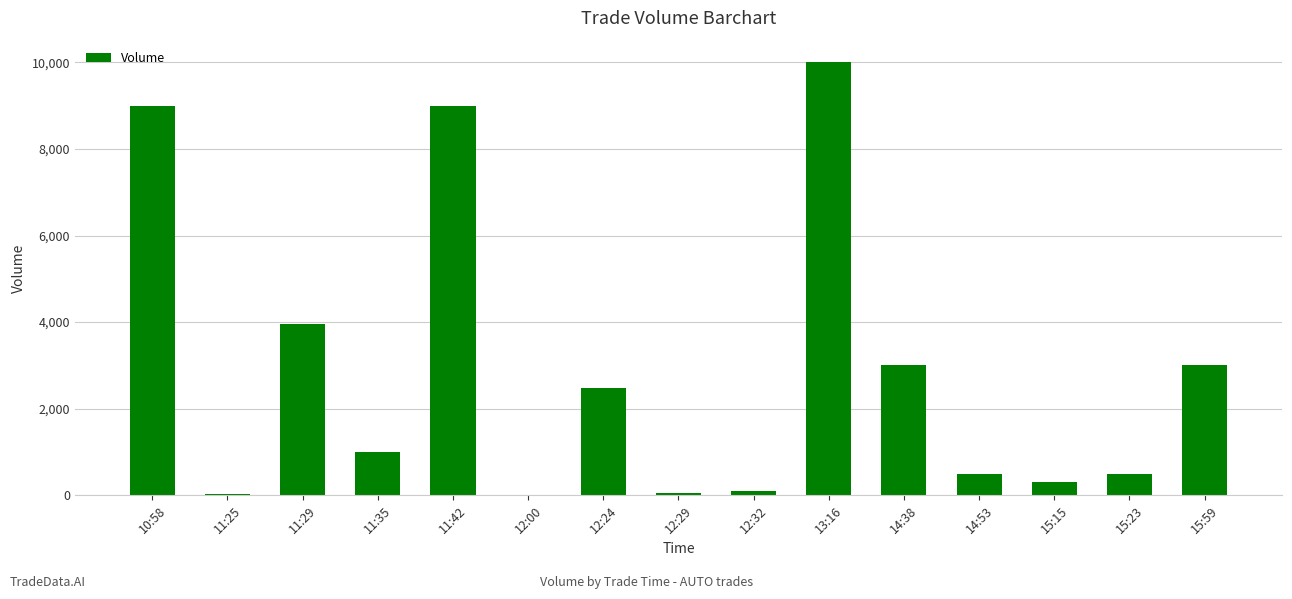

What is the maximum value shown in the chart?

10000